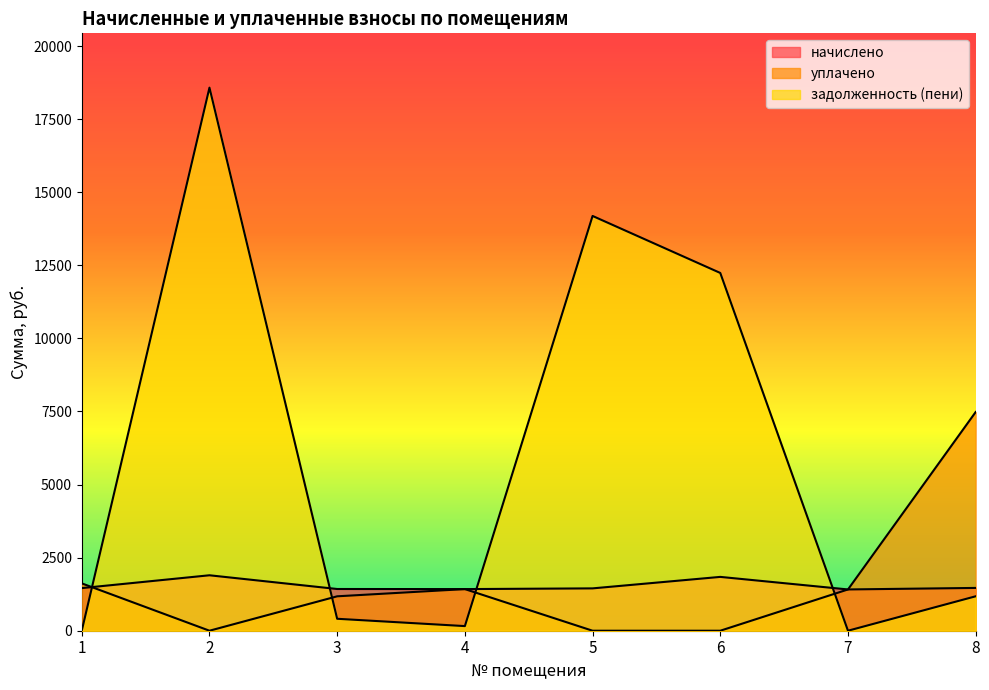

Which has a higher value, 8 or 5?

8